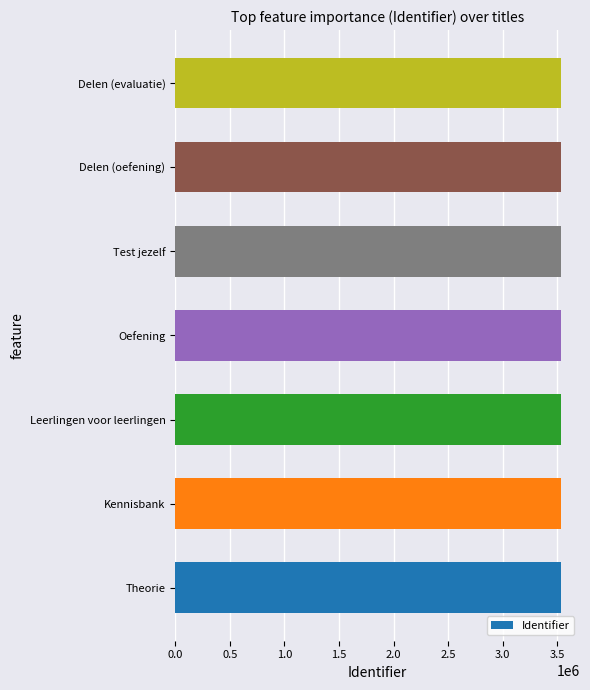

What value does the data have at Theorie?

3531531